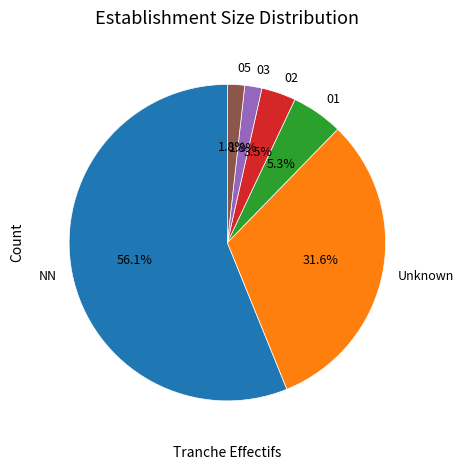

To the nearest percent, what is the difference between the 01 and 02 slice percentages?

2%